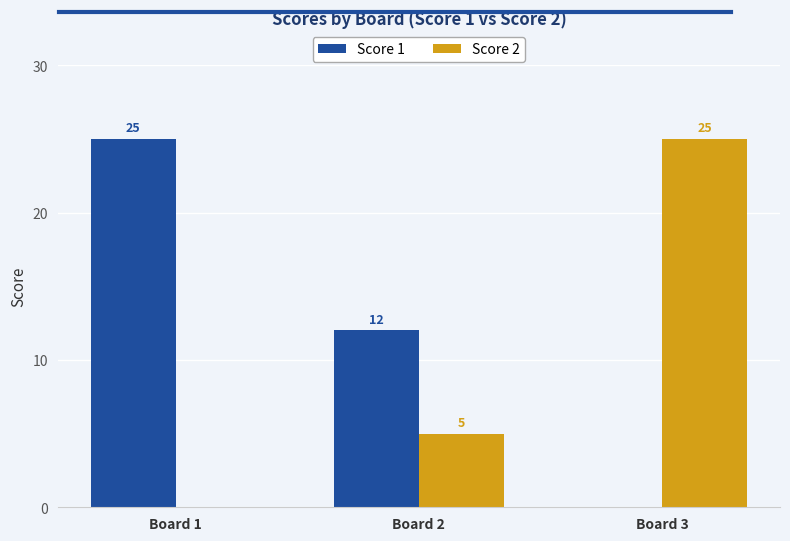

What is the highest value of the Score 1 series?

25